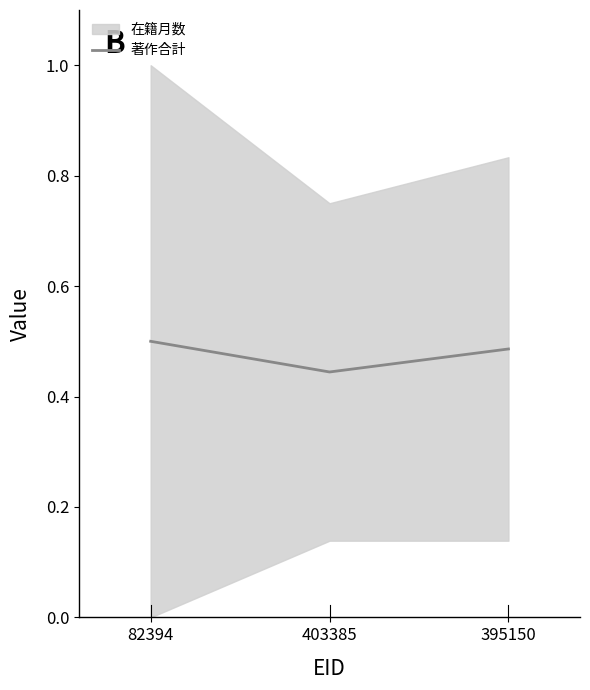

What is the average value?

0.5